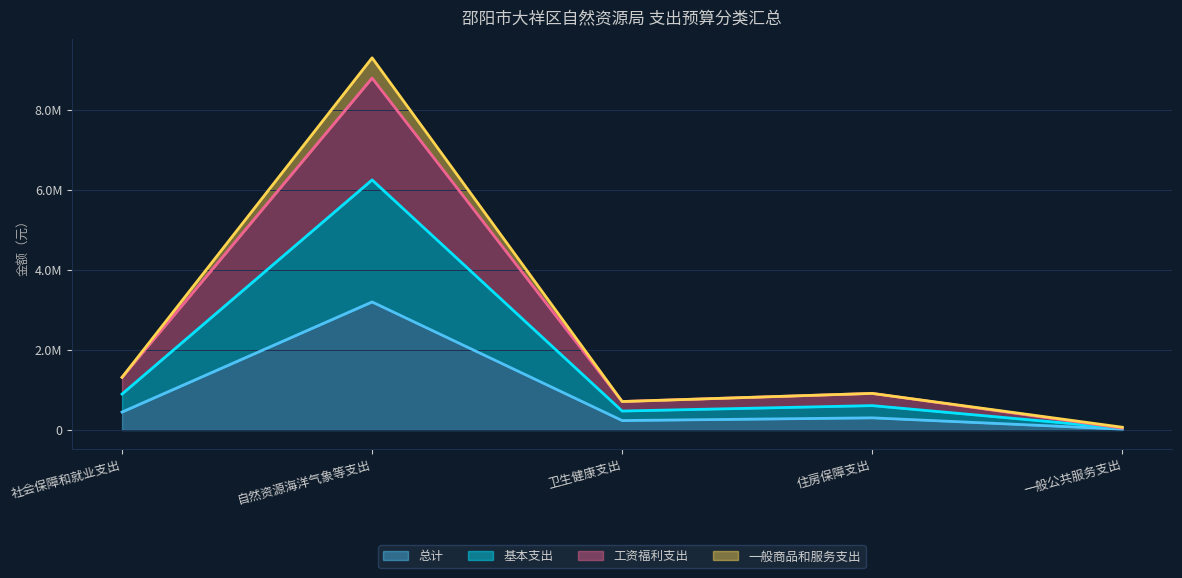

What is the lowest value of the 一般商品和服务支出 series?

70745.8